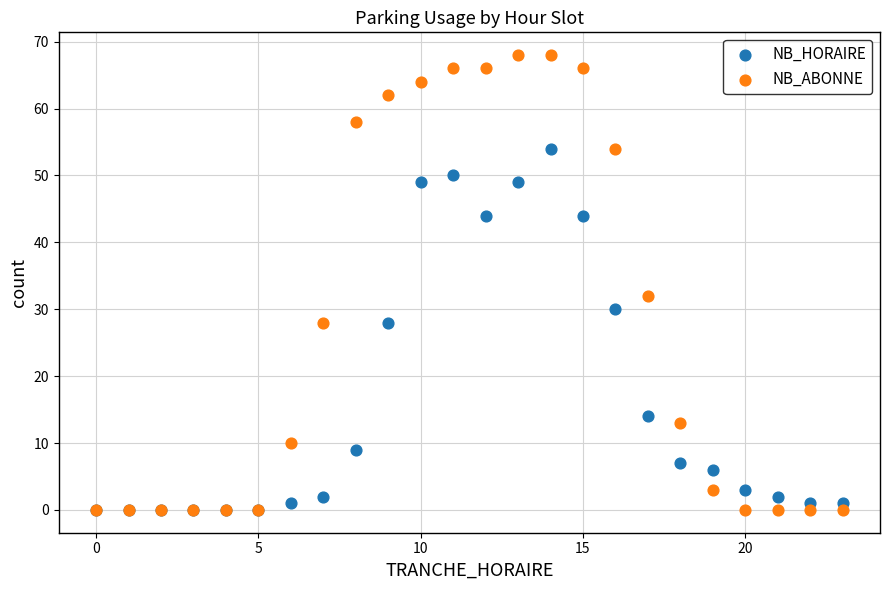

In the NB_ABONNE series, what Y value is closest to 34?

32